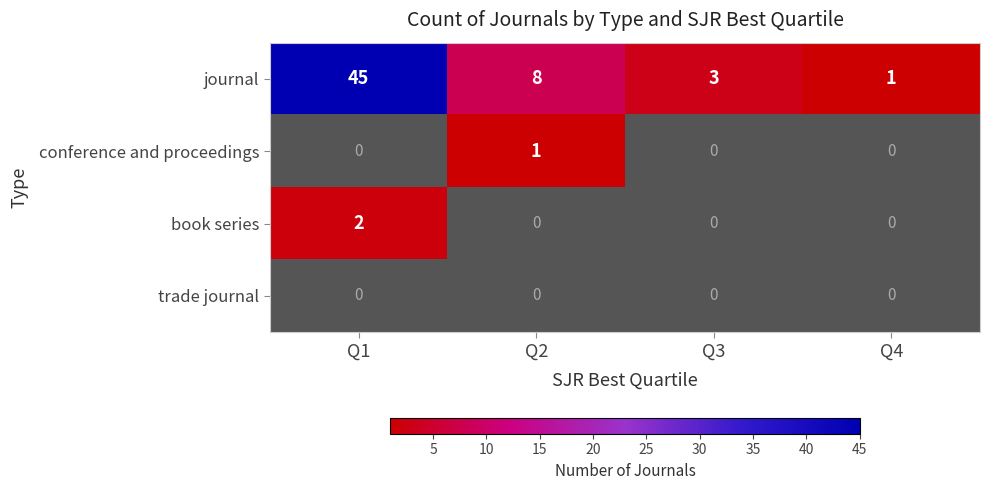

At which label does journal reach its minimum?

Q4